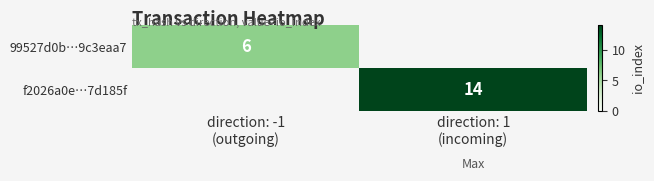

Which series has the largest total across all categories?

f2026a0e…7d185f